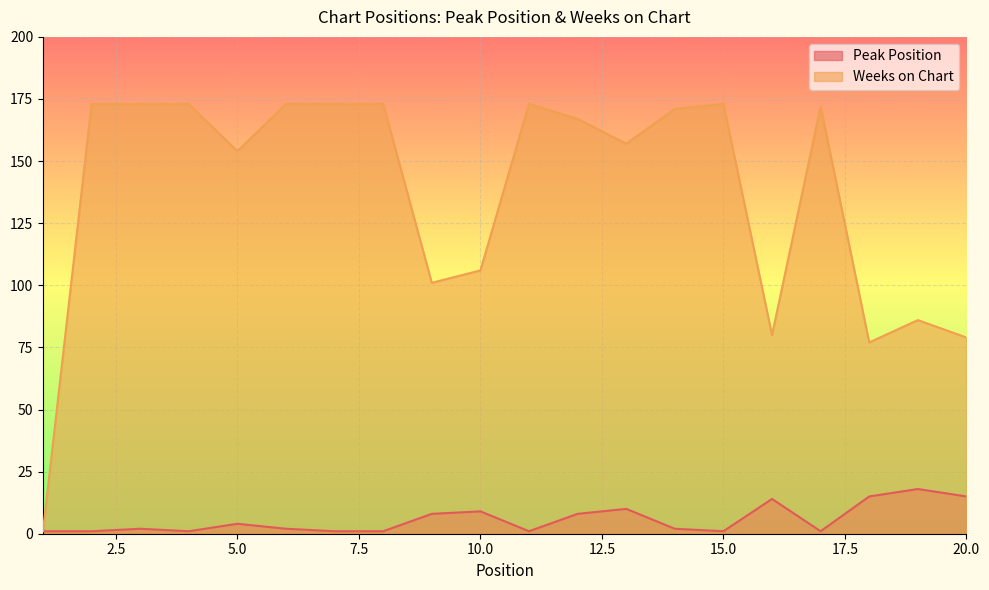

List the labels in order of Weeks on Chart value, smallest first.

1, 18, 20, 16, 19, 9, 10, 5, 13, 12, 14, 17, 2, 3, 4, 6, 7, 8, 11, 15